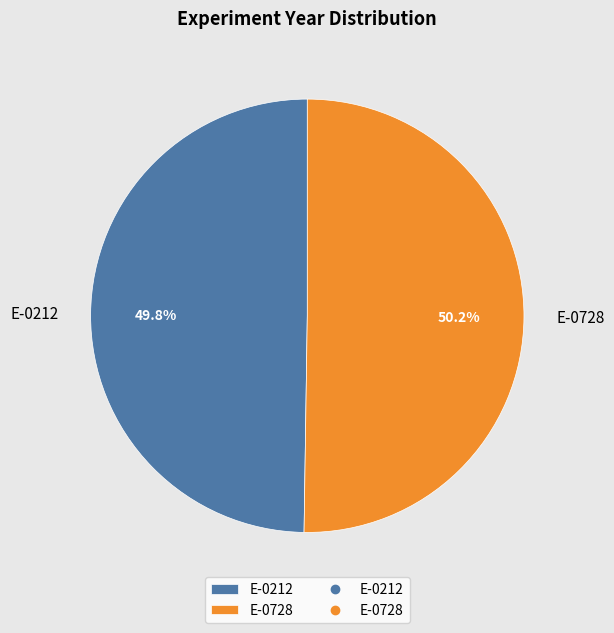

What percentage is the E-0212 slice, to the nearest percent?

50%